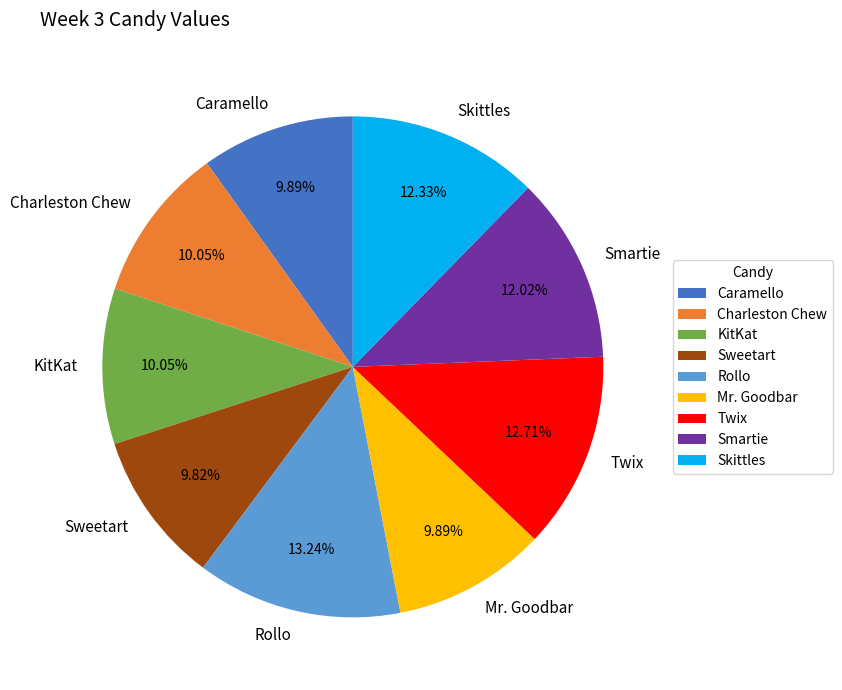

Is the sum of Charleston Chew and Sweetart greater than half?

No